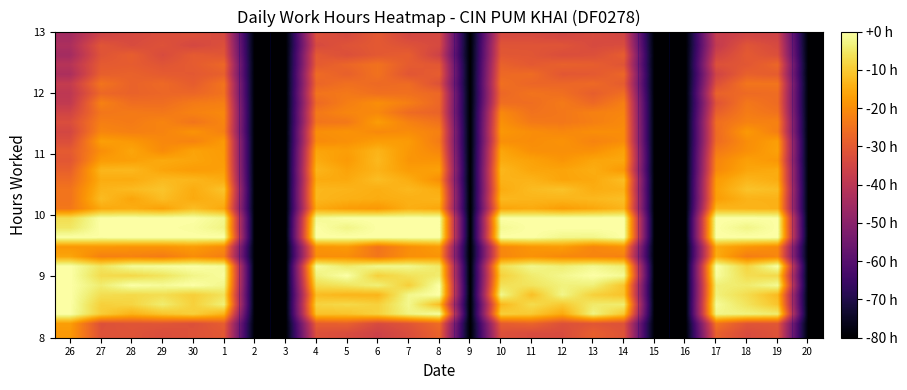

What is the total value across all series at 1?

-547.6